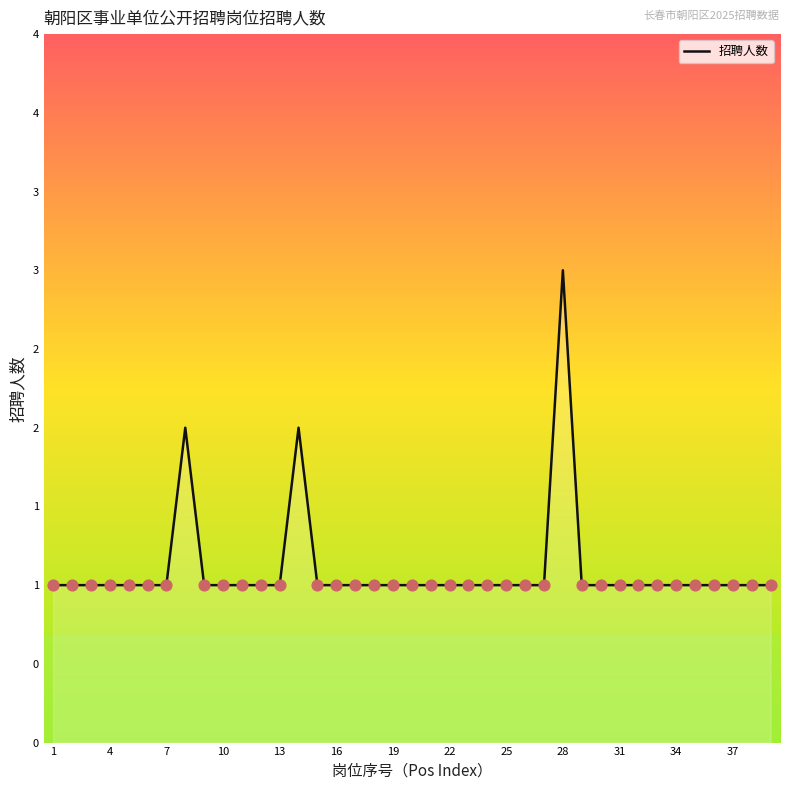

What is the ratio of the value at 34 to the value at 31?

1.0